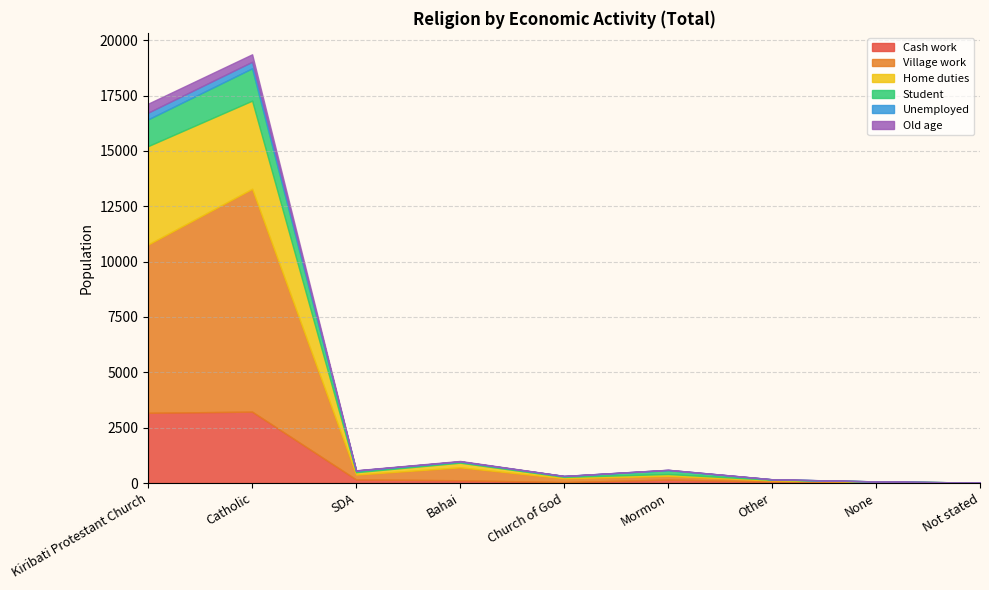

Where do Student and Cash work first cross each other?

Church of God and Mormon